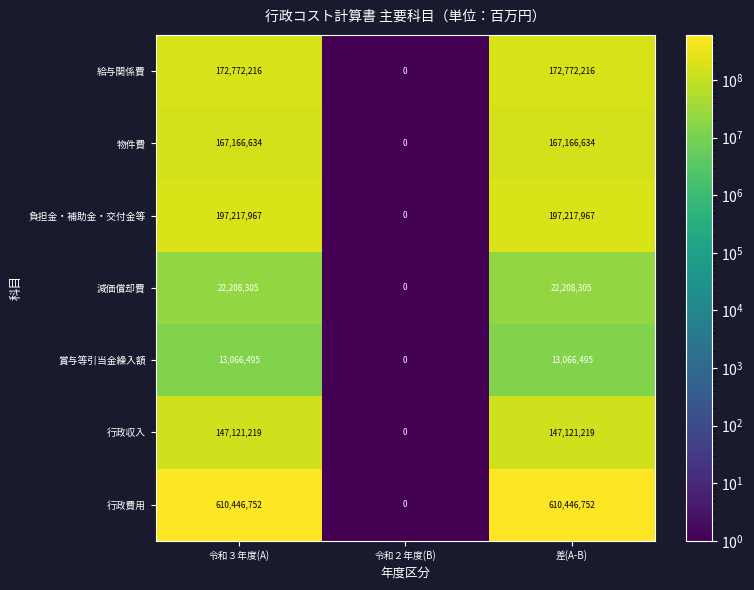

Rank the series at 令和３年度(A) from highest to lowest value.

行政費用, 負担金・補助金・交付金等, 給与関係費, 物件費, 行政収入, 減価償却費, 賞与等引当金繰入額